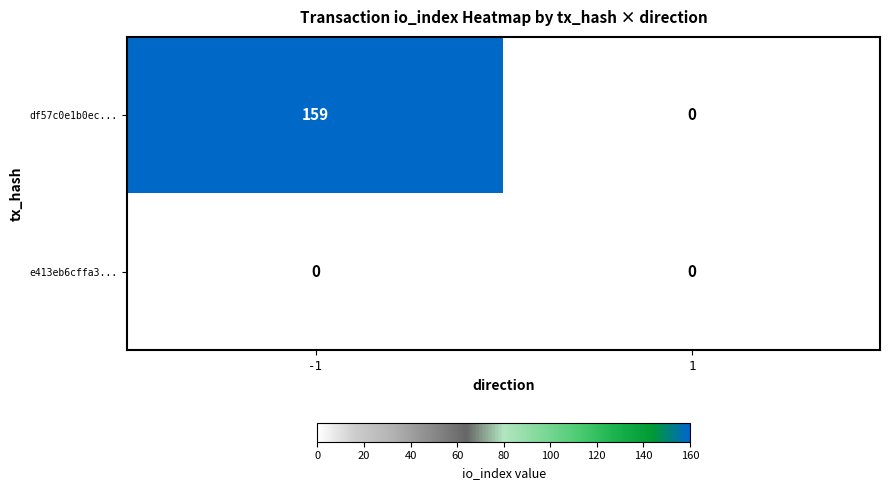

At how many categories does at least one series exceed 54?

1